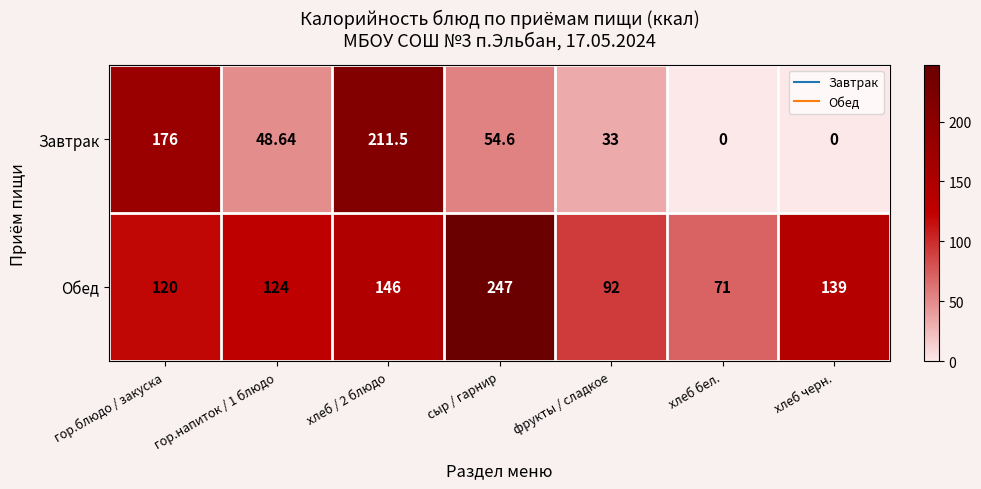

List the series in order of their peak value, highest first.

Обед, Завтрак